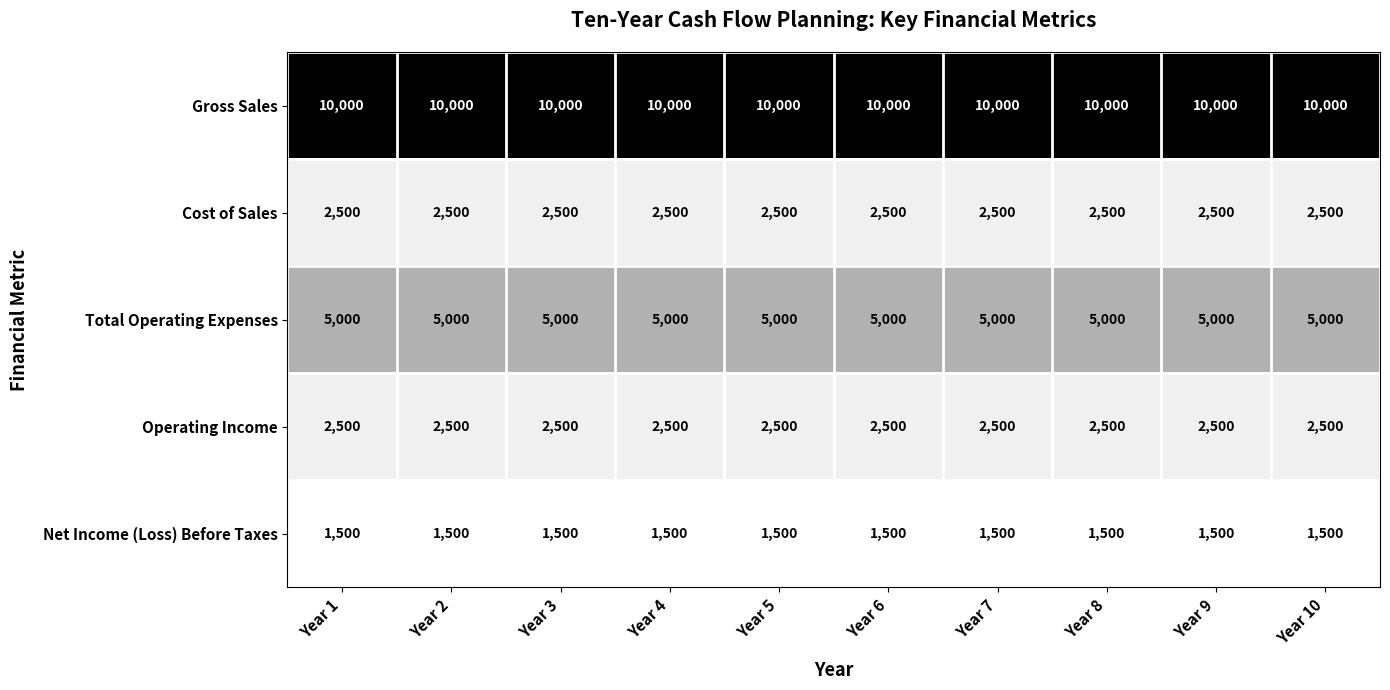

What is the average value of the Cost of Sales series?

2500